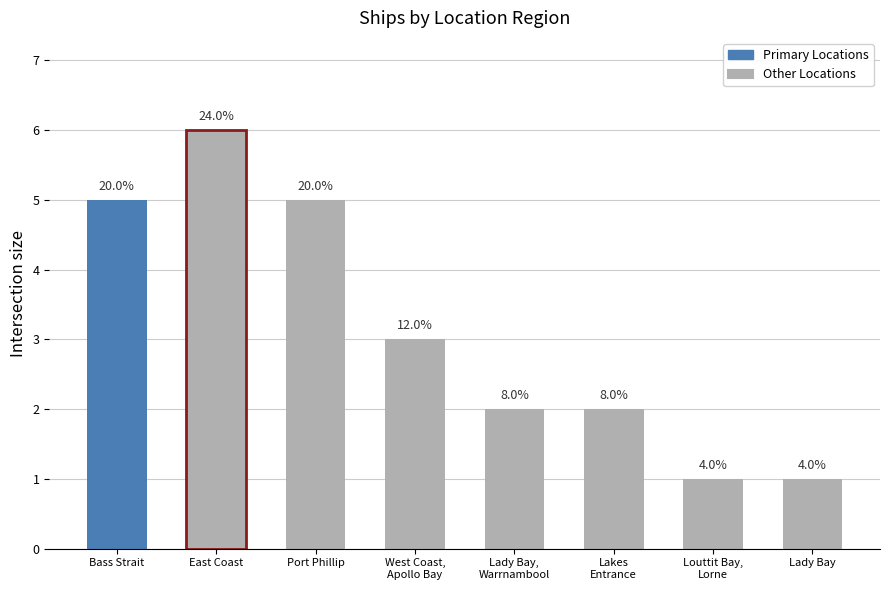

Are the bars horizontal?

No